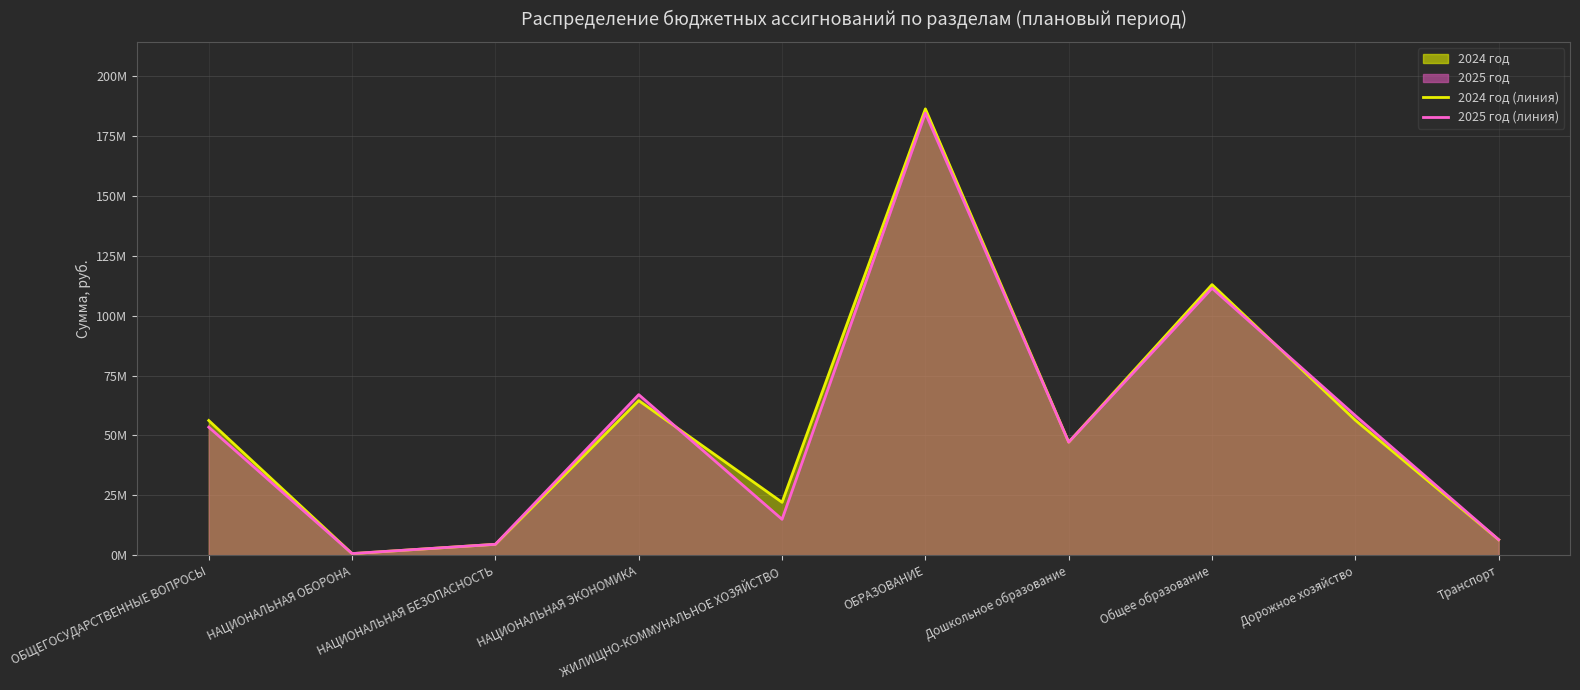

The value of 2024 год (линия) at ОБРАЗОВАНИЕ is 186358849. True or false?

True